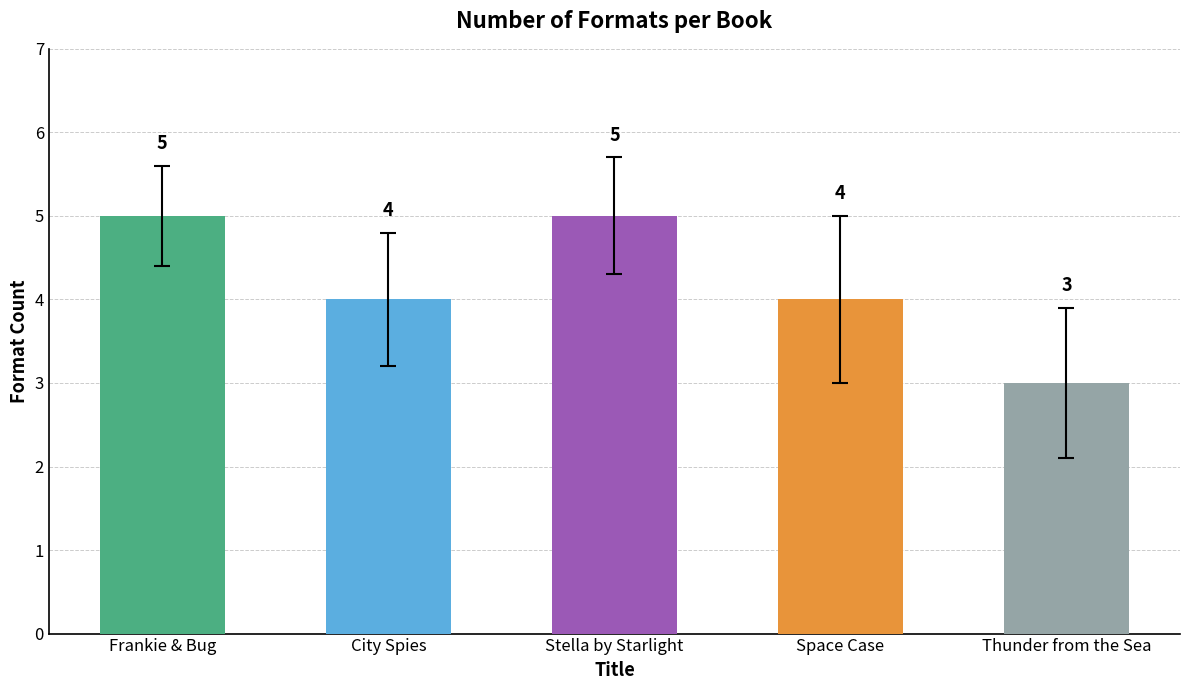

Does the chart contain any negative values?

No